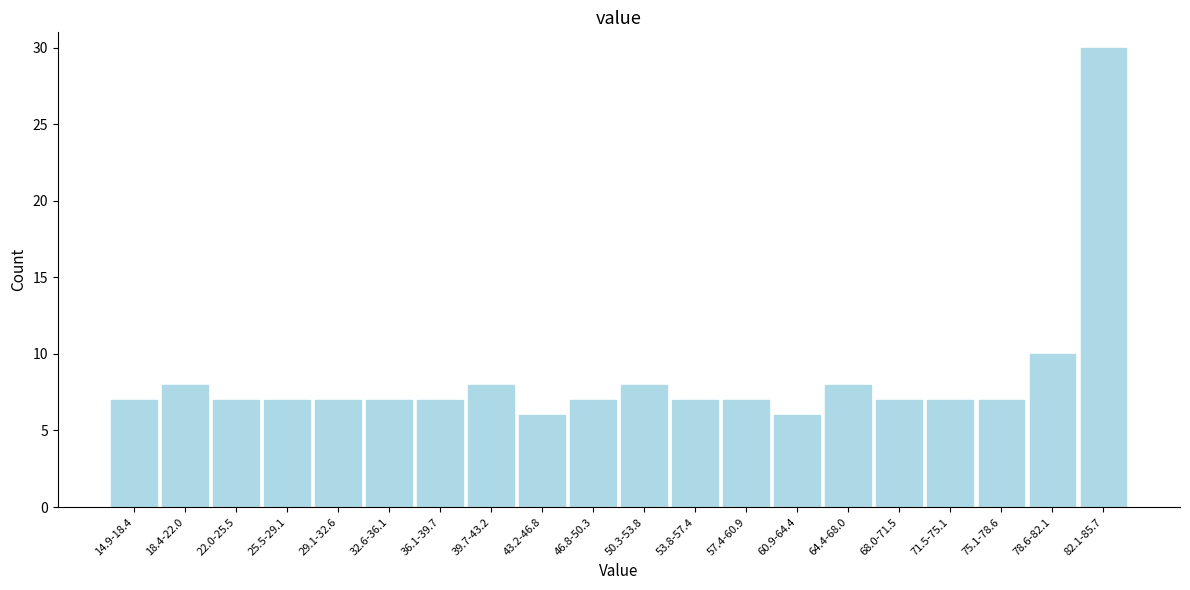

Reading left to right, list all the values displayed in this chart.

7	8	7	7	7	7	7	8	6	7	8	7	7	6	8	7	7	7	10	30